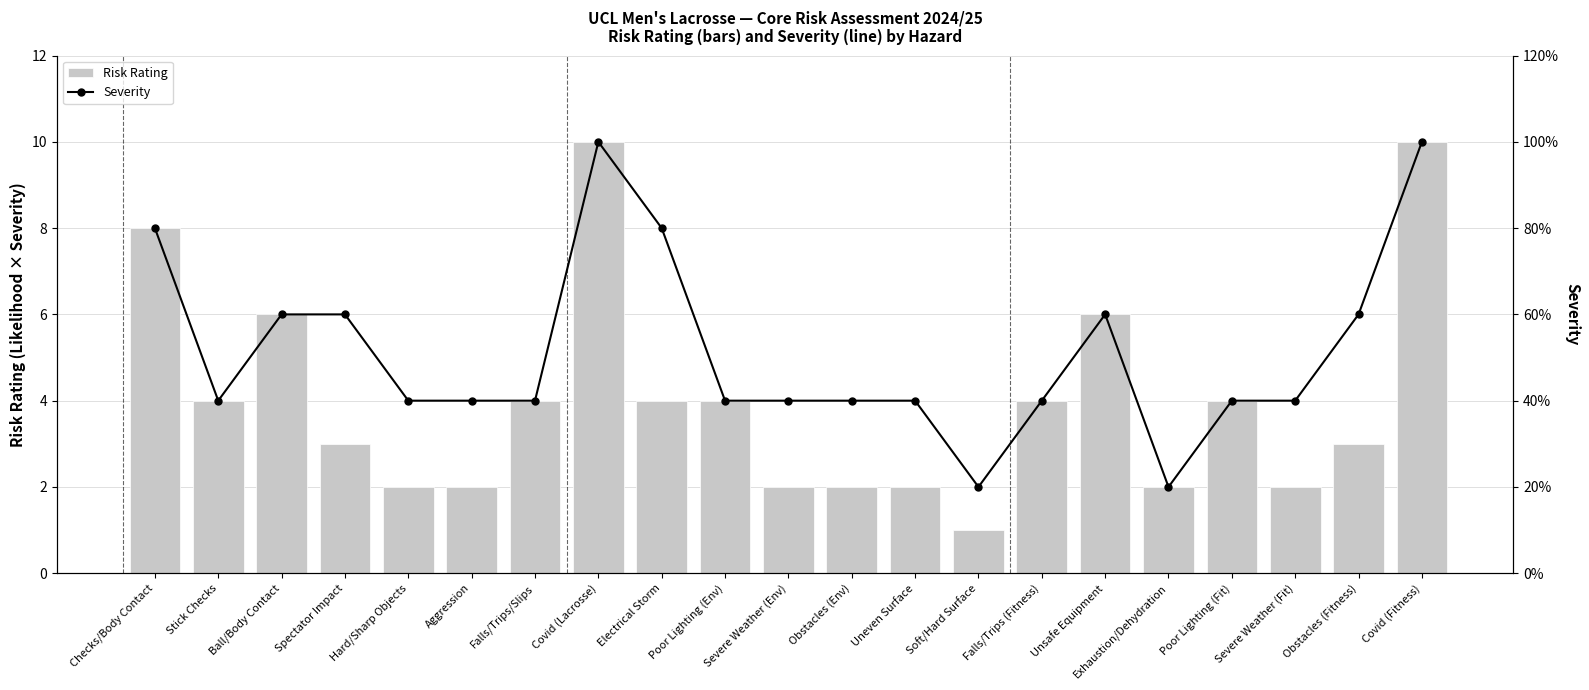

Which has a higher value, Poor Lighting (Fit) or Falls/Trips (Fitness)?

Poor Lighting (Fit)